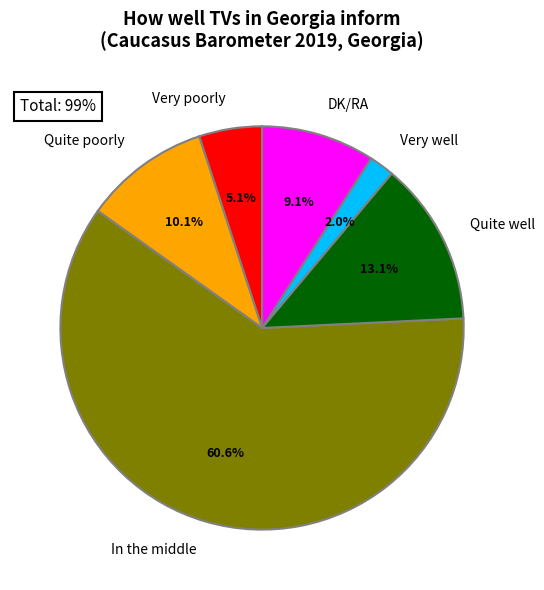

Which category has the smallest portion of the pie?

Very well